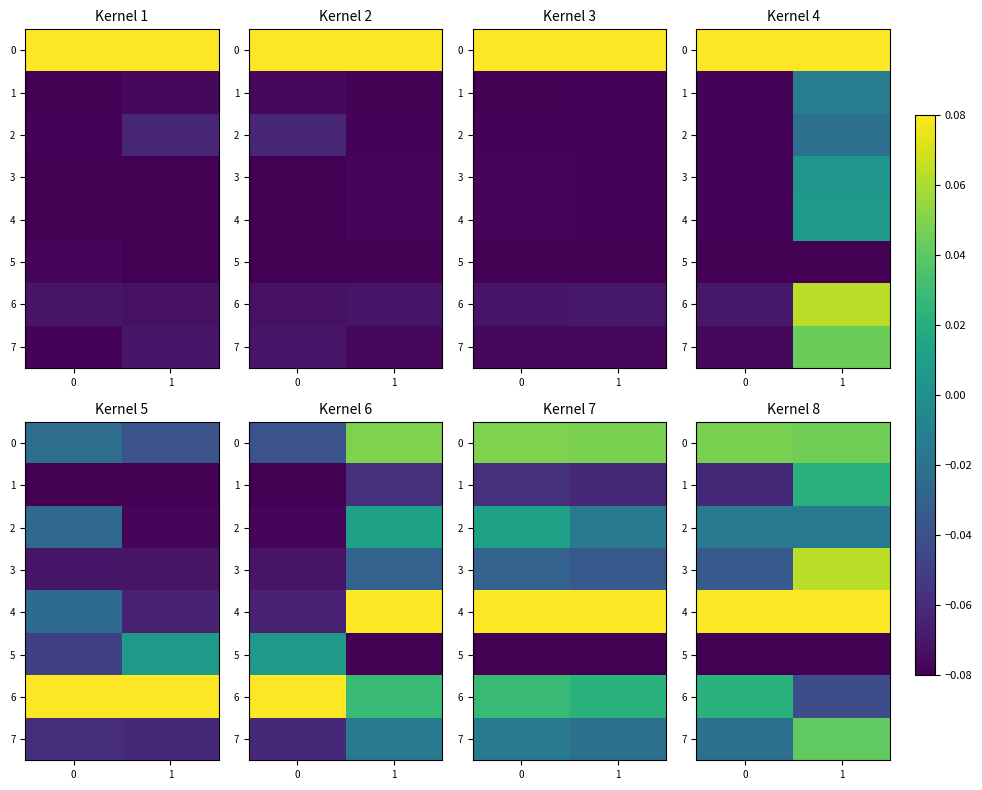

At 0, list the series in order from smallest to largest.

5, 1, 3, 7, 2, 6, 0, 4